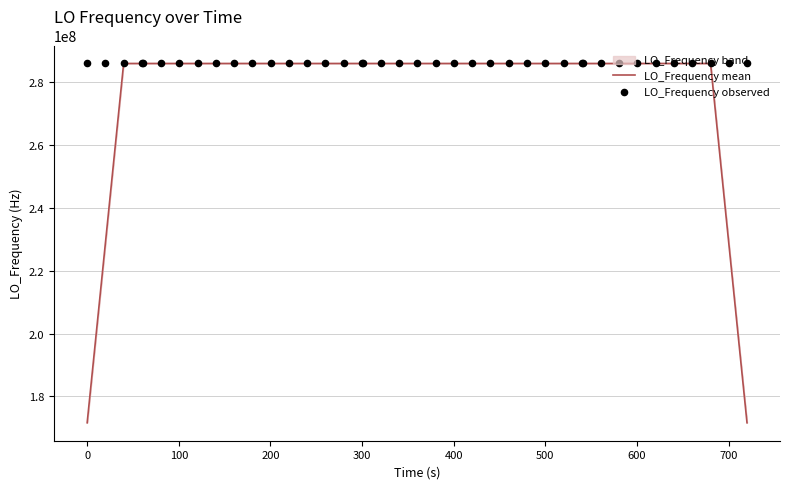

What is the maximum value for LO_Frequency mean?

286047002.2